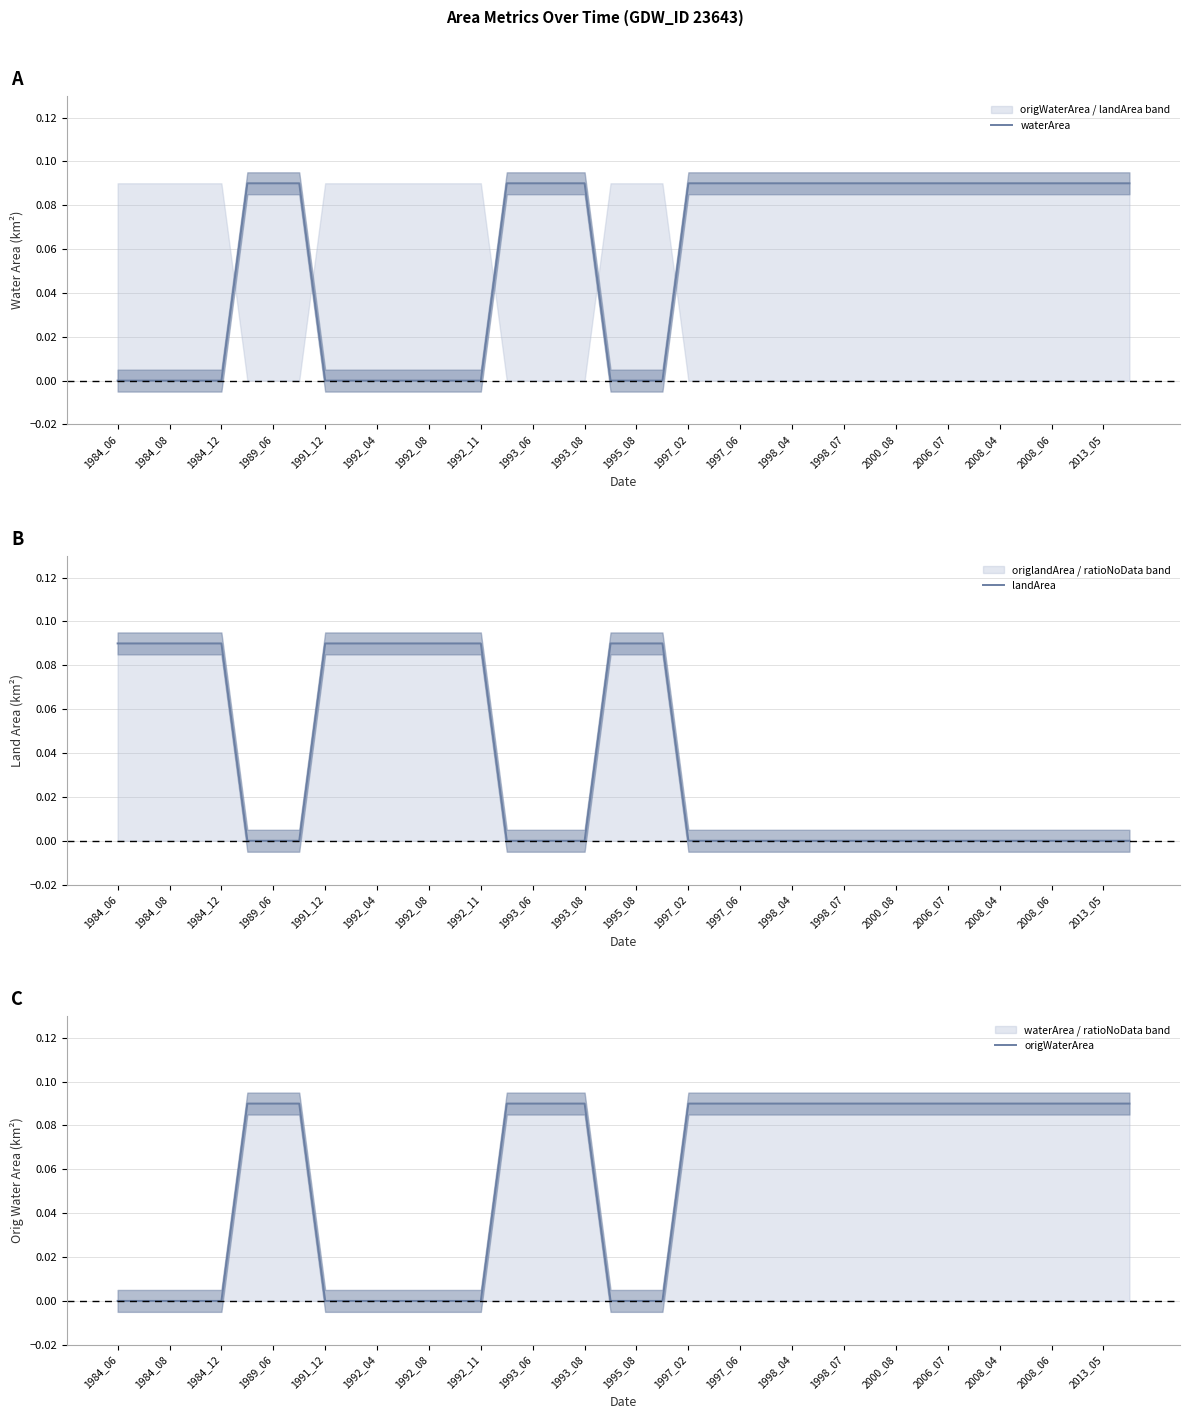

Which series has the largest range (max minus min)?

waterArea